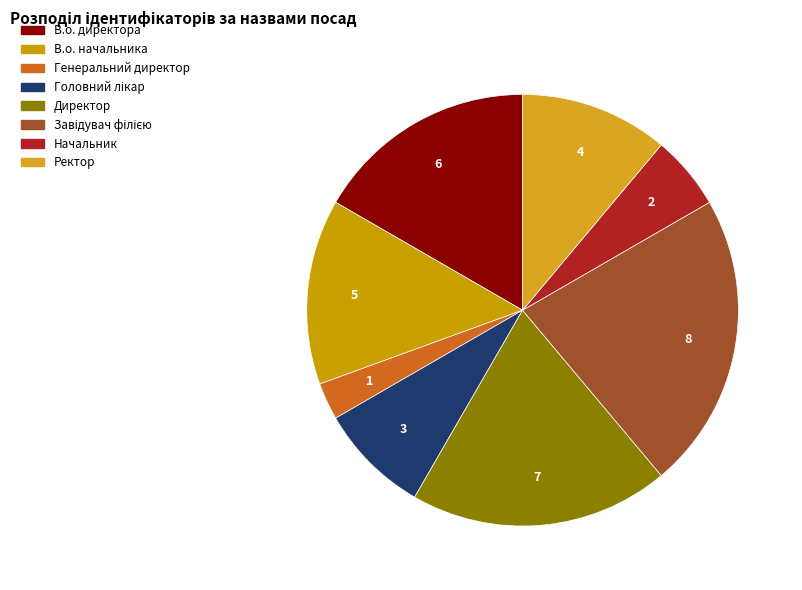

Is there any slice that represents more than half of the pie?

No